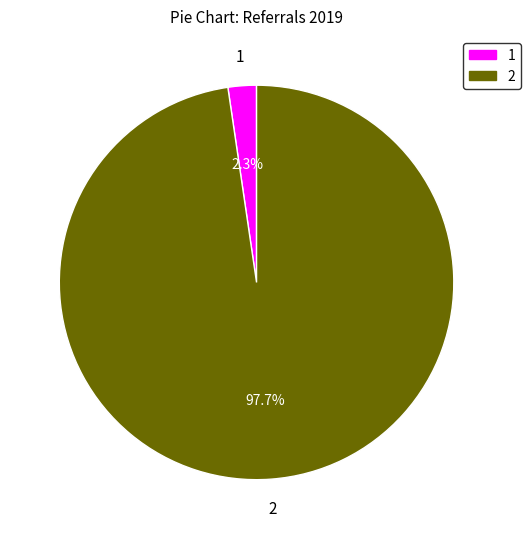

What is the majority slice?

2